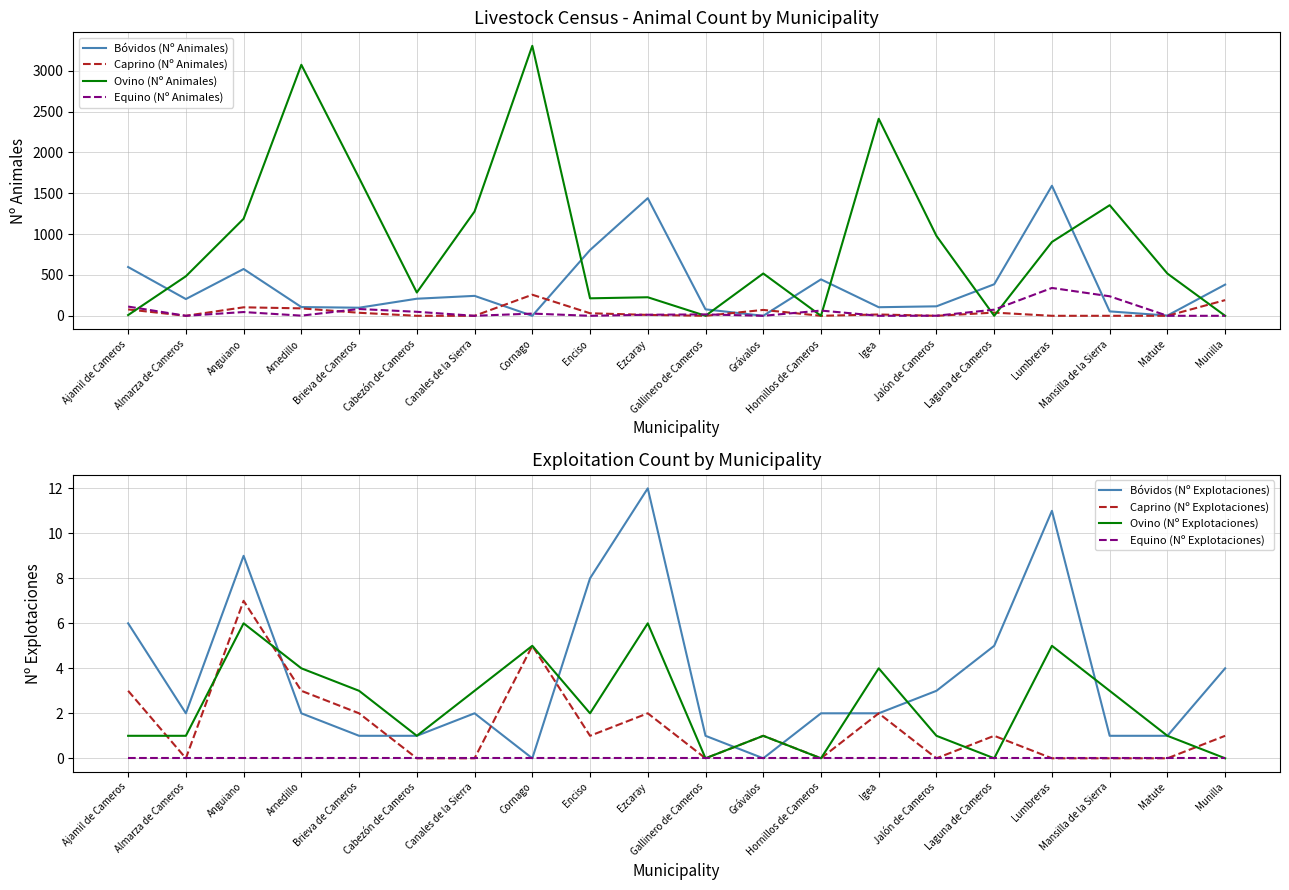

What is the label of the 17th point from the right?

Arnedillo